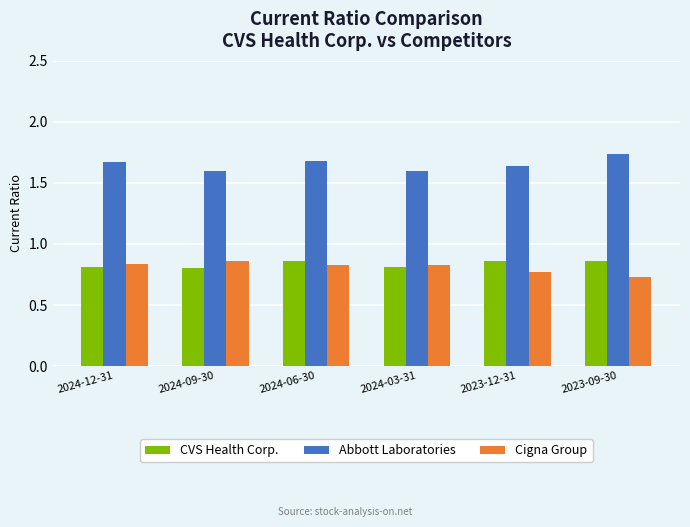

The Abbott Laboratories series shows 1.6 at 2023-12-31. True or false?

True